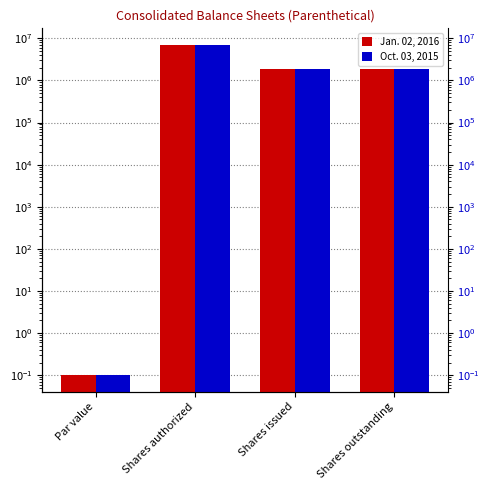

What are all the series names shown in the legend?

Jan. 02, 2016, Oct. 03, 2015